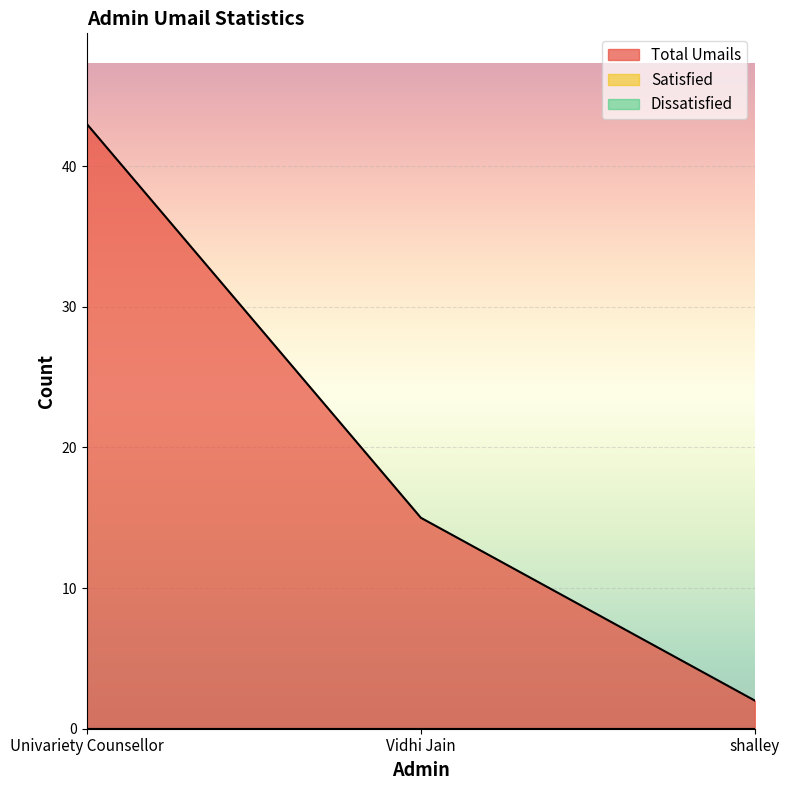

Is the value of Dissatisfied at Vidhi Jain greater than the value of Total Umails at Univariety Counsellor?

No